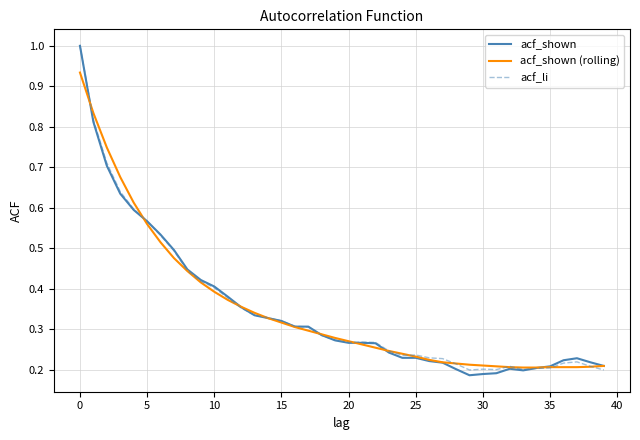

What is the sum of all acf_shown values?

13.9